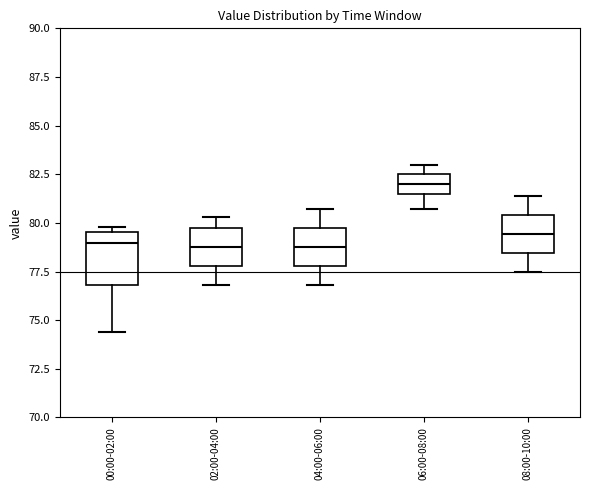

Reading left to right, read every box against the y-axis: the position of its median line, the range the box covers, and the ends of its whiskers. The values are not printed on the chart, so give them approximately, as read against the axis.

00:00-02:00: median 79.0, box 77.0 to 79.5, whiskers 74.5 to 80.0
02:00-04:00: median 79.0, box 78.0 to 79.5, whiskers 77.0 to 80.5
04:00-06:00: median 79.0, box 78.0 to 79.5, whiskers 77.0 to 80.5
06:00-08:00: median 82.0, box 81.5 to 82.5, whiskers 80.5 to 83.0
08:00-10:00: median 79.5, box 78.5 to 80.5, whiskers 77.5 to 81.5